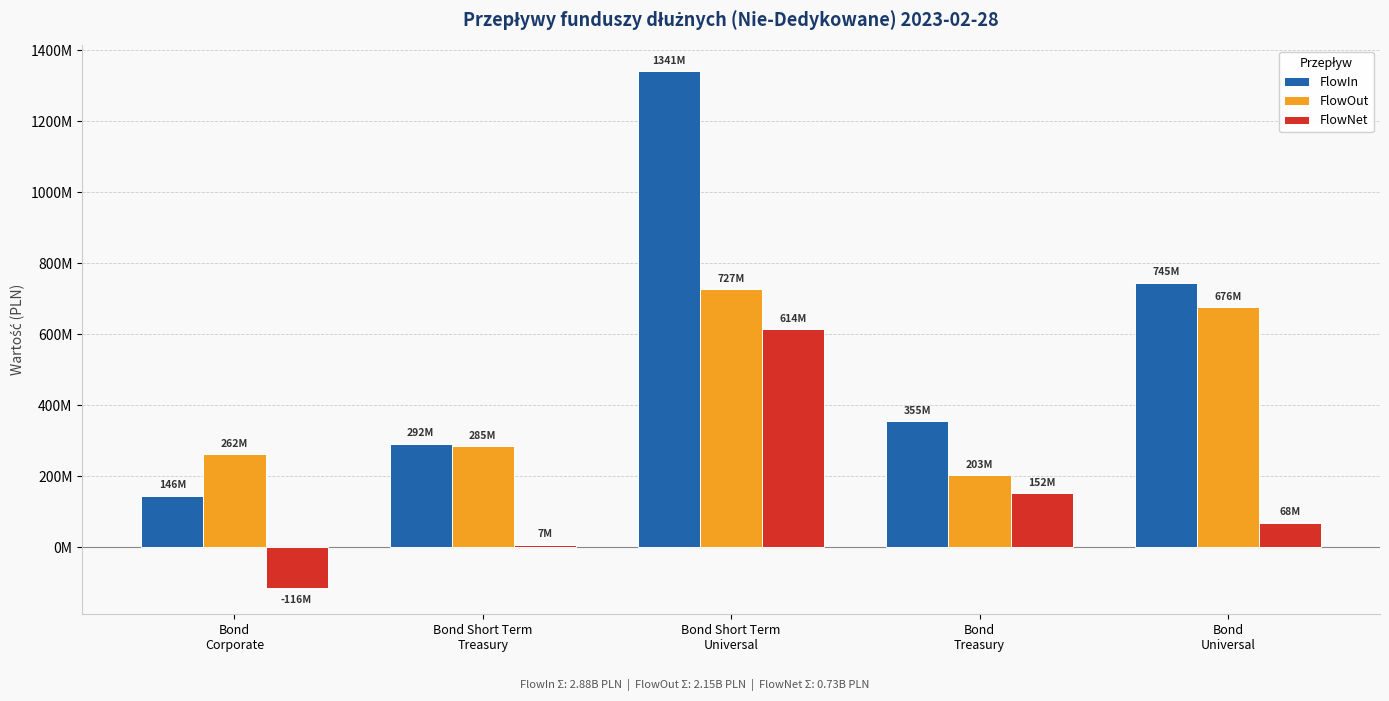

What is the label of the 2nd bar from the right?

Bond
Treasury